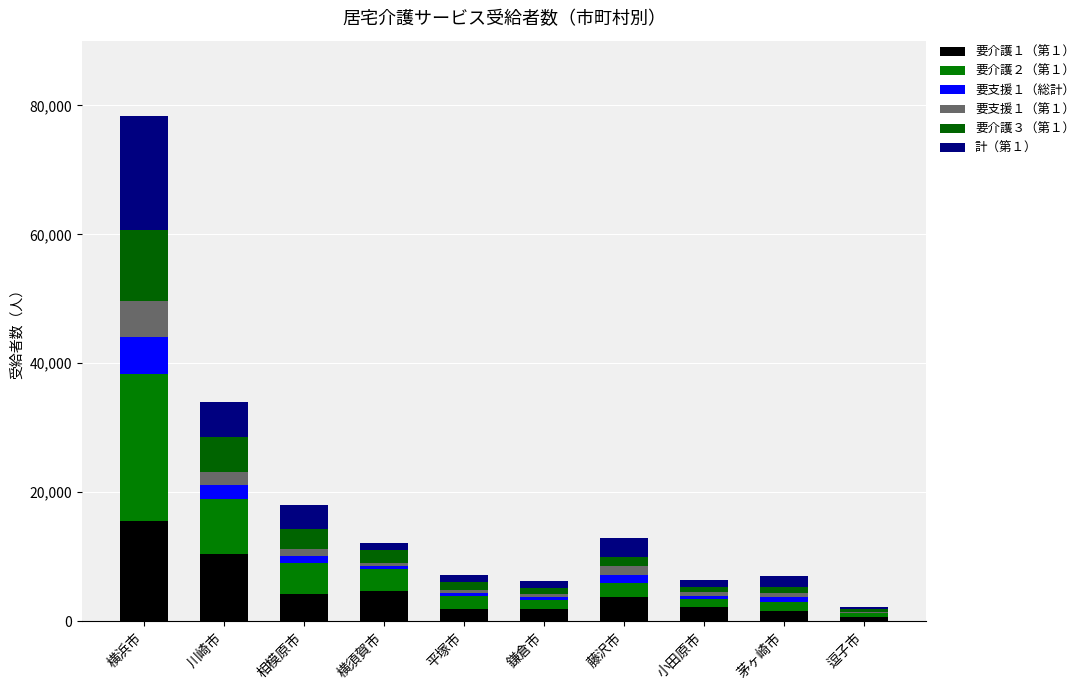

Does the chart contain stacked bars?

Yes